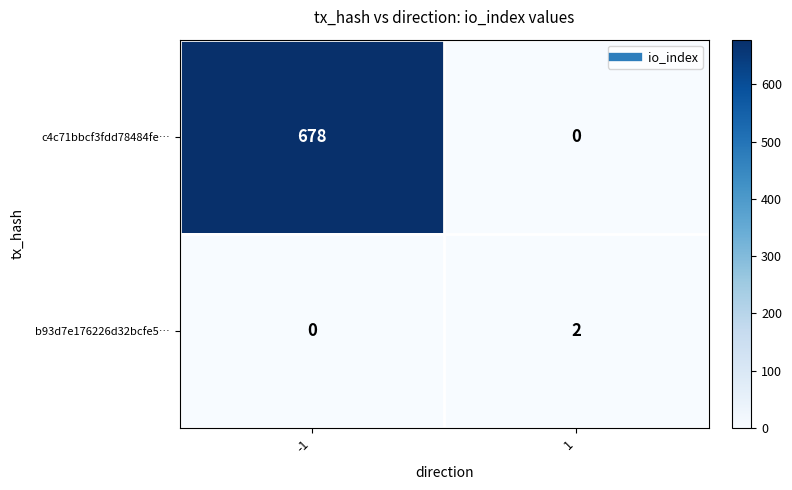

What is the sum of all c4c71bbcf3fdd78484fe… values?

678